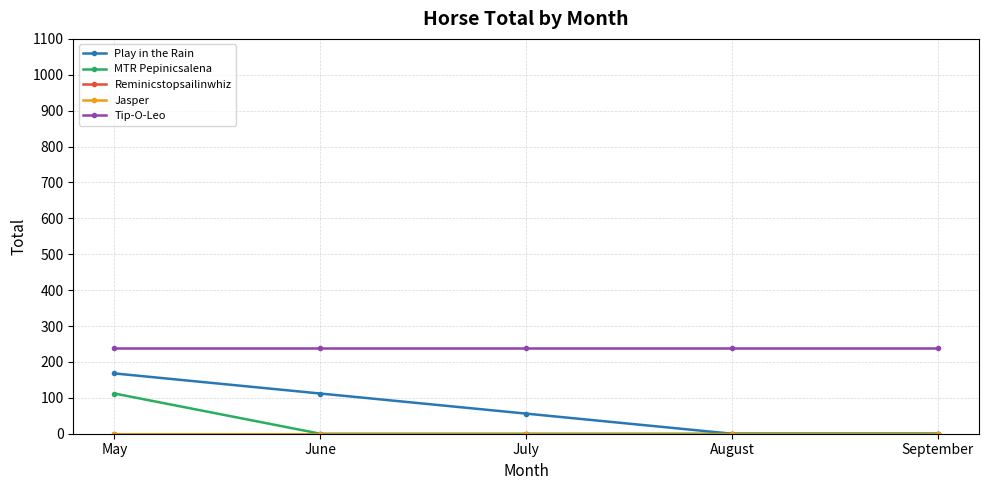

Reading left to right, transcribe all the data shown in this chart.

Play in the Rain: 168	112	56	0	0
MTR Pepinicsalena: 112	0	0	0	0
Reminicstopsailinwhiz: 0	0	0	0	0
Jasper: 0	0	0	0	0
Tip-O-Leo: 240	240	240	240	240